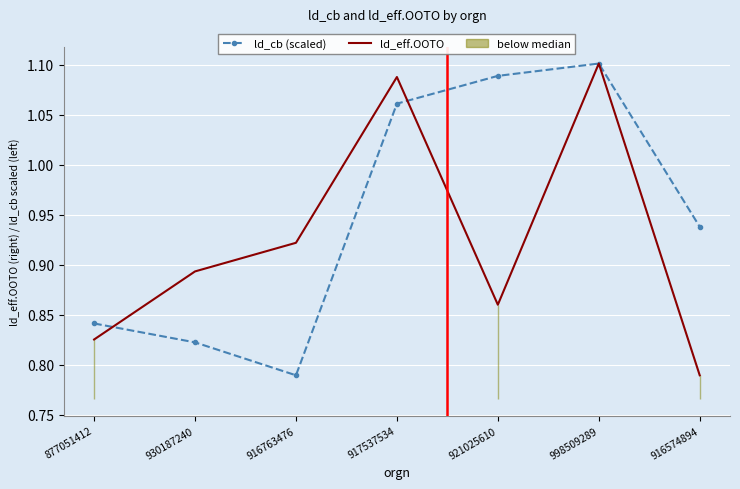

What is the greatest value displayed?

1.1